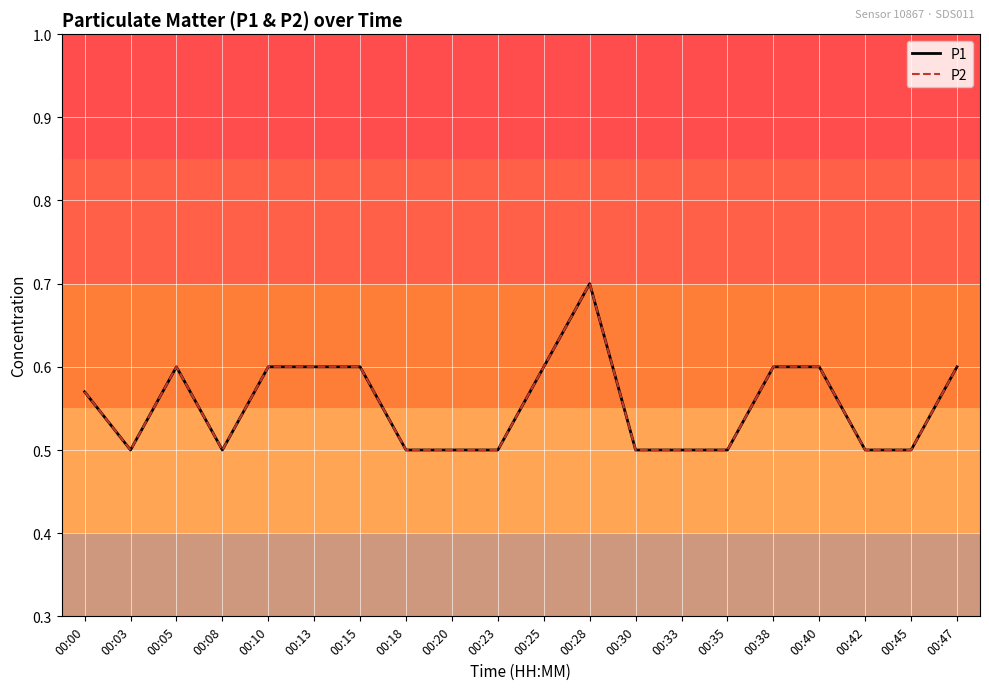

The P2 series shows 0.1 at 00:13. True or false?

False